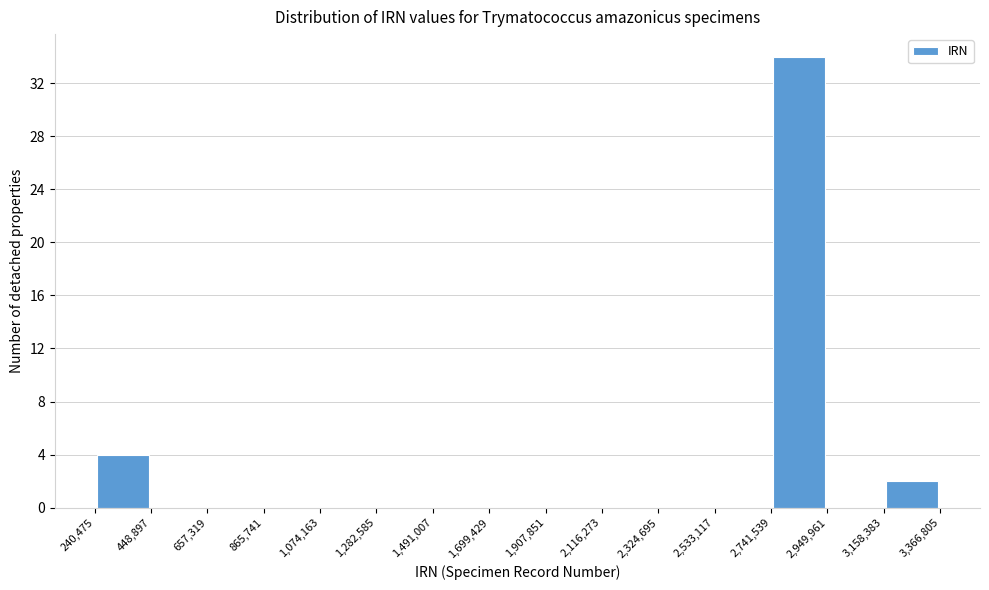

Reading left to right, list every bar in this chart as the range it spans on the x-axis followed by its height. The values are not printed on the chart, so give them approximately, as read against the axis.

240,475 to 448,897: 4
448,897 to 657,319: 0
657,319 to 865,741: 0
865,741 to 1,074,163: 0
1,074,163 to 1,282,585: 0
1,282,585 to 1,491,007: 0
1,491,007 to 1,699,429: 0
1,699,429 to 1,907,851: 0
1,907,851 to 2,116,273: 0
2,116,273 to 2,324,695: 0
2,324,695 to 2,533,117: 0
2,533,117 to 2,741,539: 0
2,741,539 to 2,949,961: 34
2,949,961 to 3,158,383: 0
3,158,383 to 3,366,805: 2